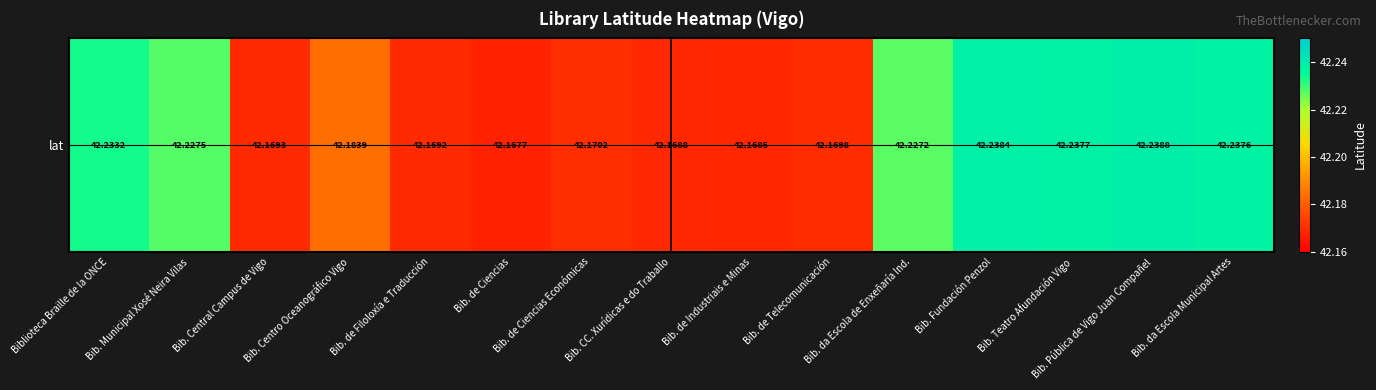

Reading right to left, what are all the values shown in this chart?

42.2	42.2	42.2	42.2	42.2	42.2	42.2	42.2	42.2	42.2	42.2	42.2	42.2	42.2	42.2